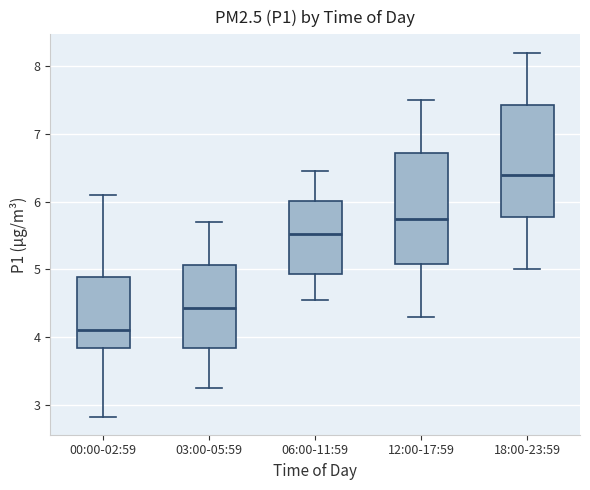

Reading left to right, transcribe this box plot: for each box, give where its median line is, the range the box spans, and where its two whiskers end, as read against the y-axis. The values are not printed on the chart, so give them approximately, as read against the axis.

00:00-02:59: median 4.1, box 3.8 to 4.9, whiskers 2.8 to 6.1
03:00-05:59: median 4.4, box 3.8 to 5.1, whiskers 3.3 to 5.7
06:00-11:59: median 5.5, box 4.9 to 6.0, whiskers 4.6 to 6.5
12:00-17:59: median 5.8, box 5.1 to 6.7, whiskers 4.3 to 7.5
18:00-23:59: median 6.4, box 5.8 to 7.4, whiskers 5.0 to 8.2